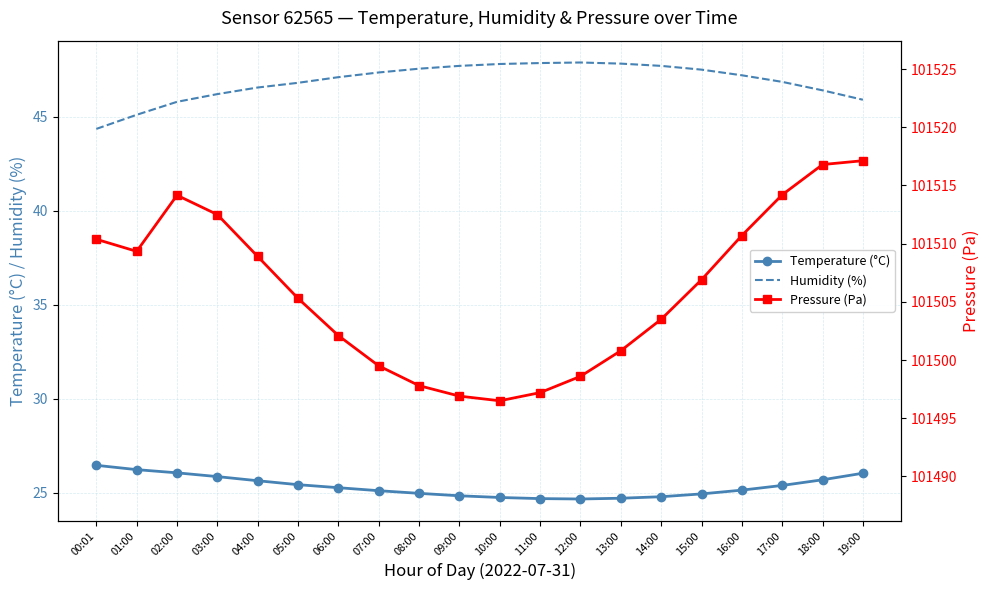

Reading right to left, what are all the values shown in this chart?

Temperature (°C): 19:00=26.1	18:00=25.7	17:00=25.4	16:00=25.1	15:00=24.9	14:00=24.8	13:00=24.7	12:00=24.7	11:00=24.7	10:00=24.8	09:00=24.9	08:00=25.0	07:00=25.1	06:00=25.3	05:00=25.4	04:00=25.6	03:00=25.9	02:00=26.1	01:00=26.2	00:01=26.5
Humidity (%): 19:00=45.9	18:00=46.4	17:00=46.9	16:00=47.2	15:00=47.5	14:00=47.7	13:00=47.8	12:00=47.9	11:00=47.9	10:00=47.8	09:00=47.7	08:00=47.5	07:00=47.4	06:00=47.1	05:00=46.8	04:00=46.5	03:00=46.2	02:00=45.8	01:00=45.1	00:01=44.4
Pressure (Pa): 19:00=101517.1	18:00=101516.8	17:00=101514.2	16:00=101510.7	15:00=101506.9	14:00=101503.5	13:00=101500.8	12:00=101498.6	11:00=101497.2	10:00=101496.5	09:00=101496.9	08:00=101497.8	07:00=101499.5	06:00=101502.1	05:00=101505.3	04:00=101508.9	03:00=101512.5	02:00=101514.2	01:00=101509.3	00:01=101510.4